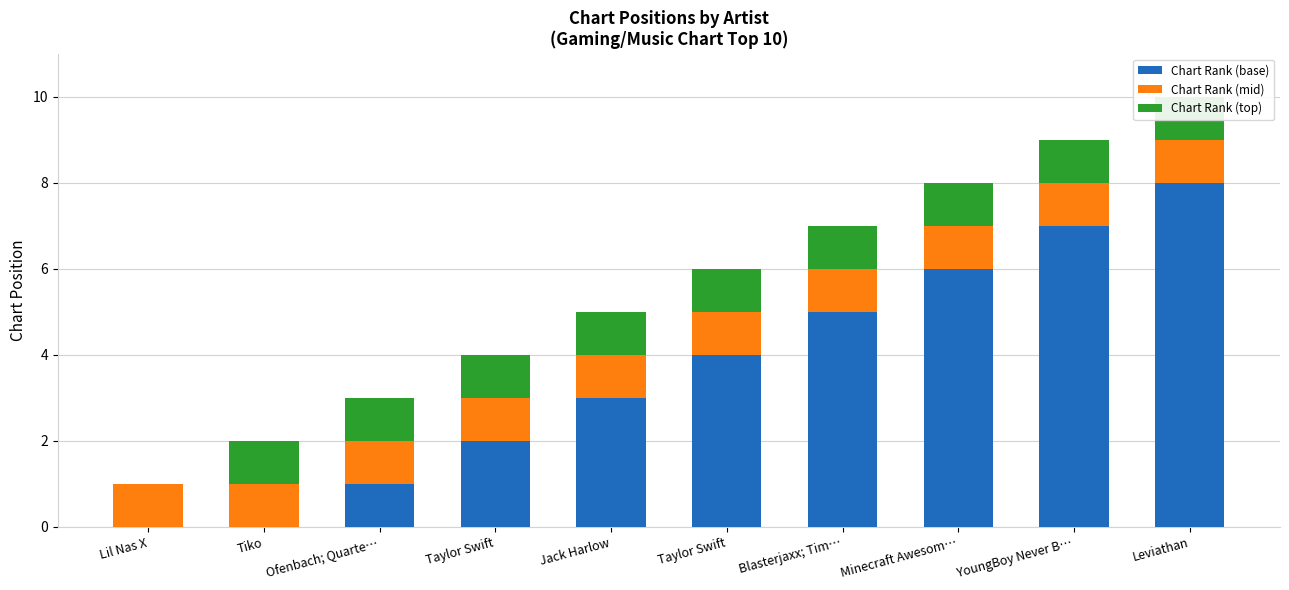

At how many categories does at least one series exceed 6?

2